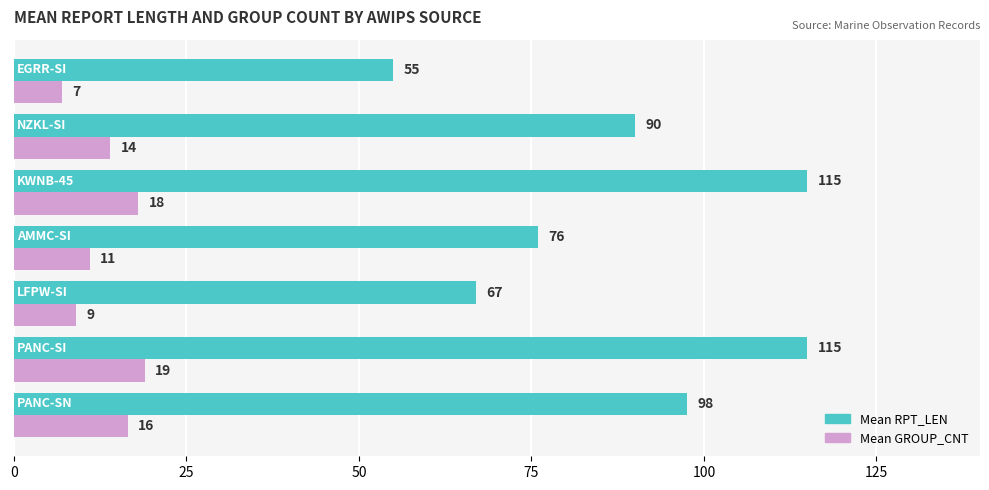

What is the highest value of the Mean RPT_LEN series?

115.0